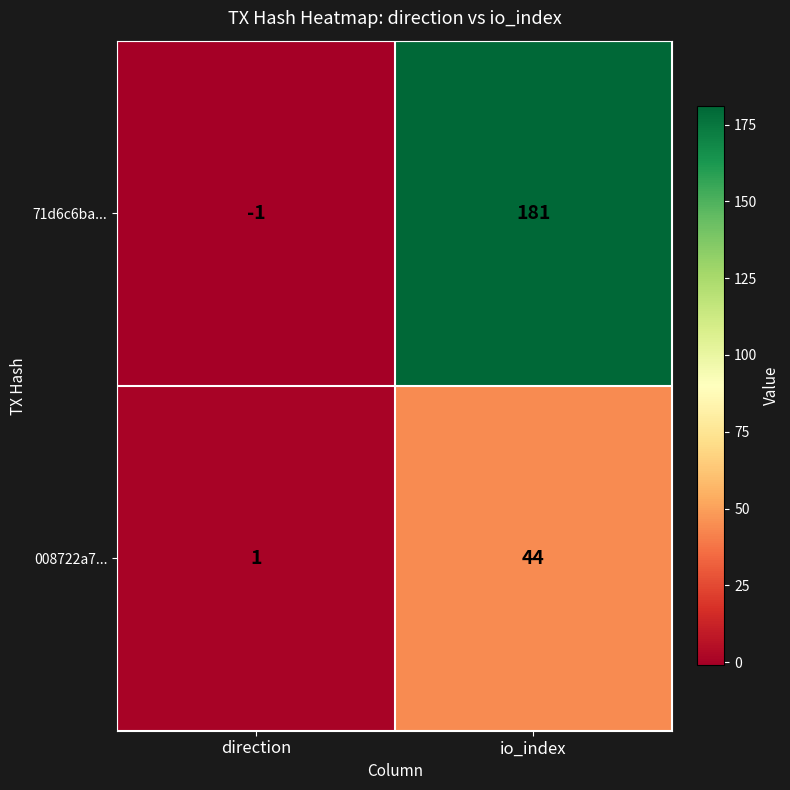

How many categories are shown in the chart?

2